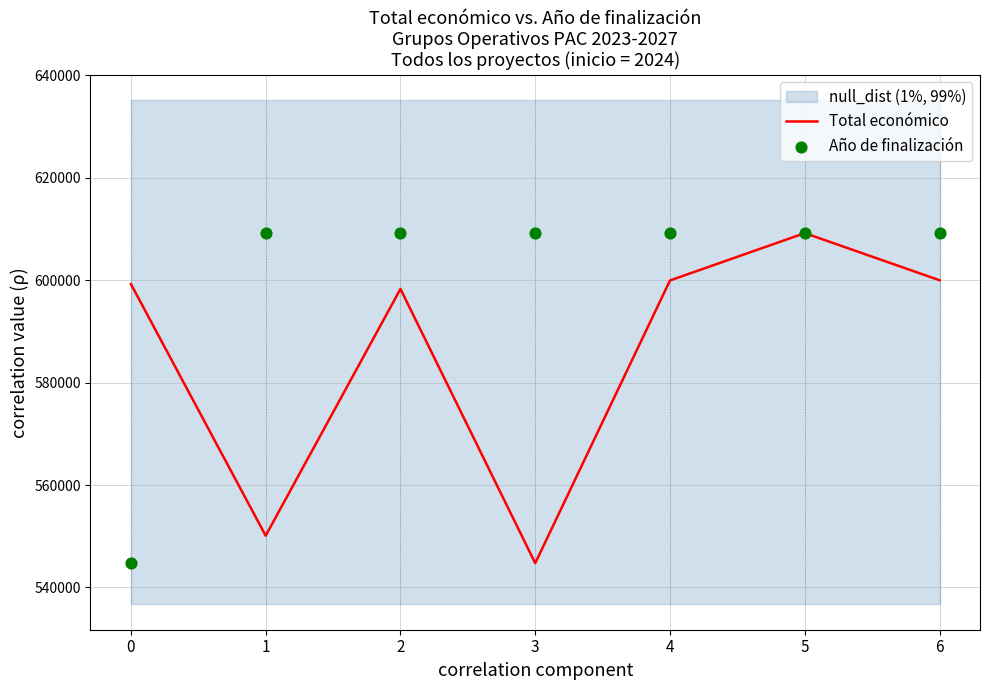

Which series has the widest spread of Y values?

Total económico